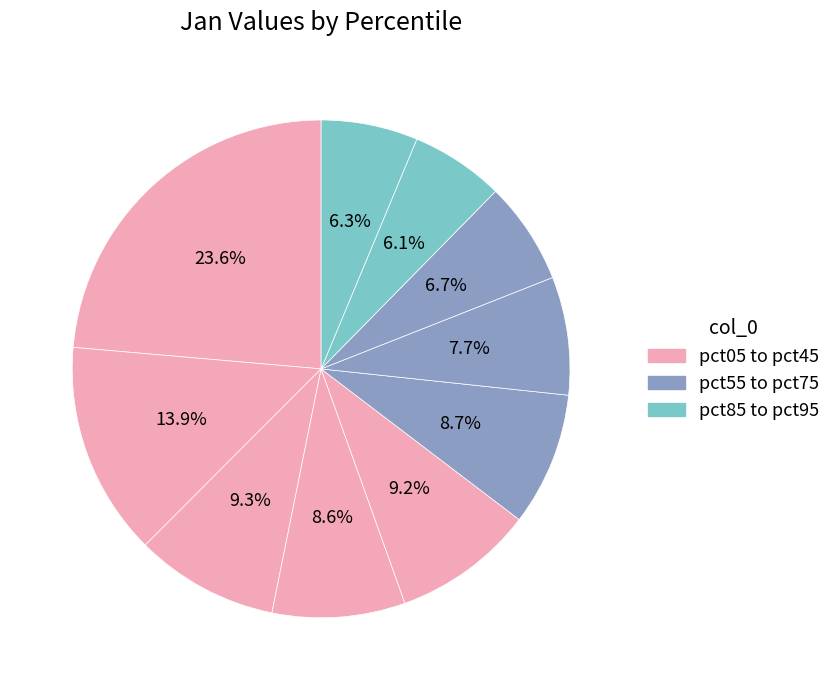

Which category has the smallest portion of the pie?

pct85